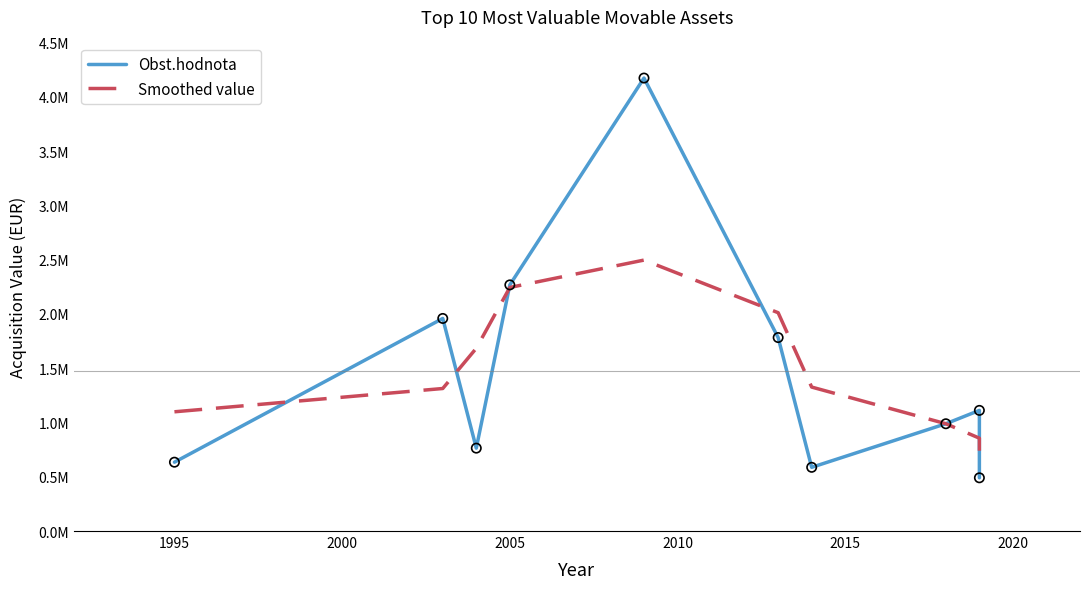

At how many categories does at least one series exceed 631597?

10